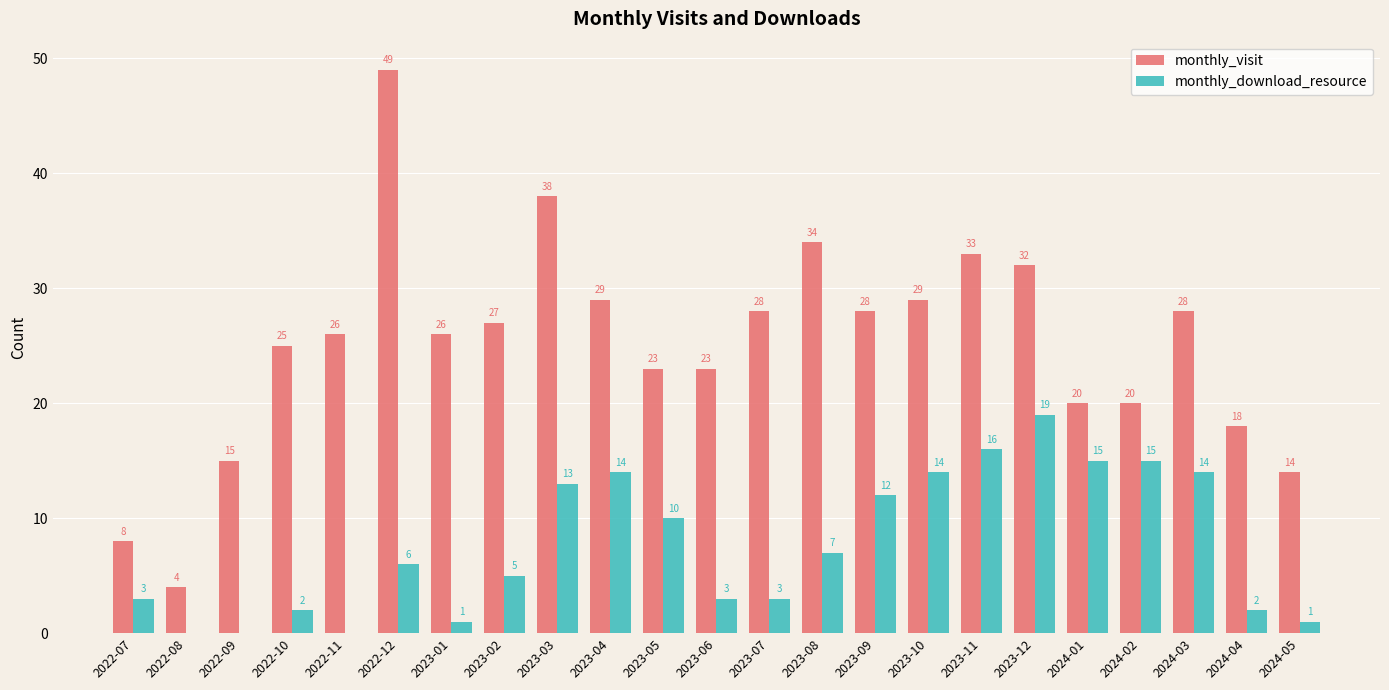

Which series has the largest total across all categories?

monthly_visit